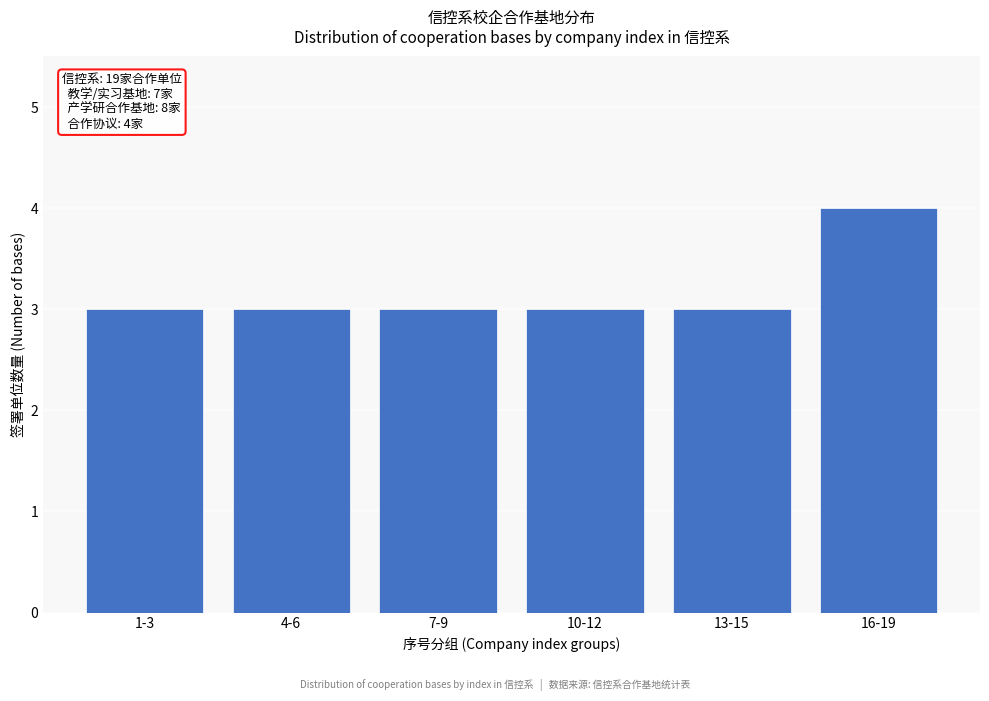

Reading left to right, transcribe all the data shown in this chart.

1-3=3	4-6=3	7-9=3	10-12=3	13-15=3	16-19=4